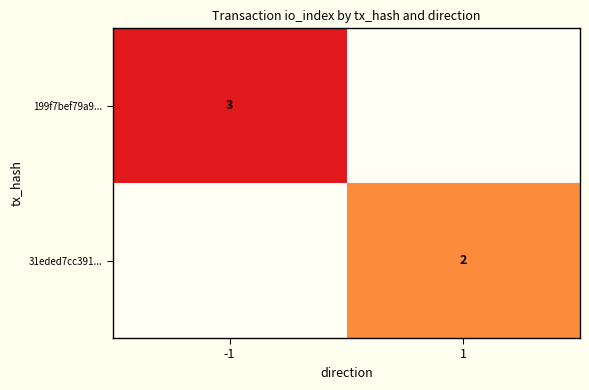

True or false: 199f7bef79a9... has a value of 3 at -1.

True